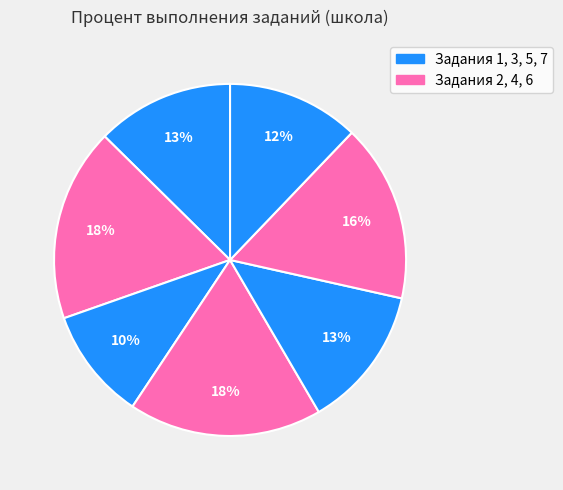

Count the number of slices in the pie.

7